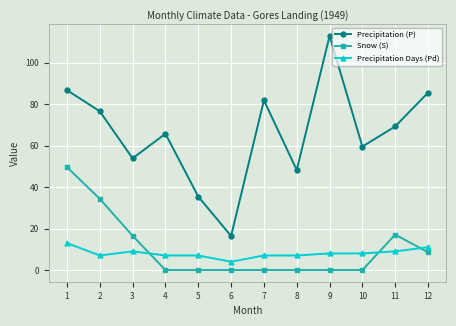

What is the difference between the Precipitation (P) values at 1 and 10?

27.2